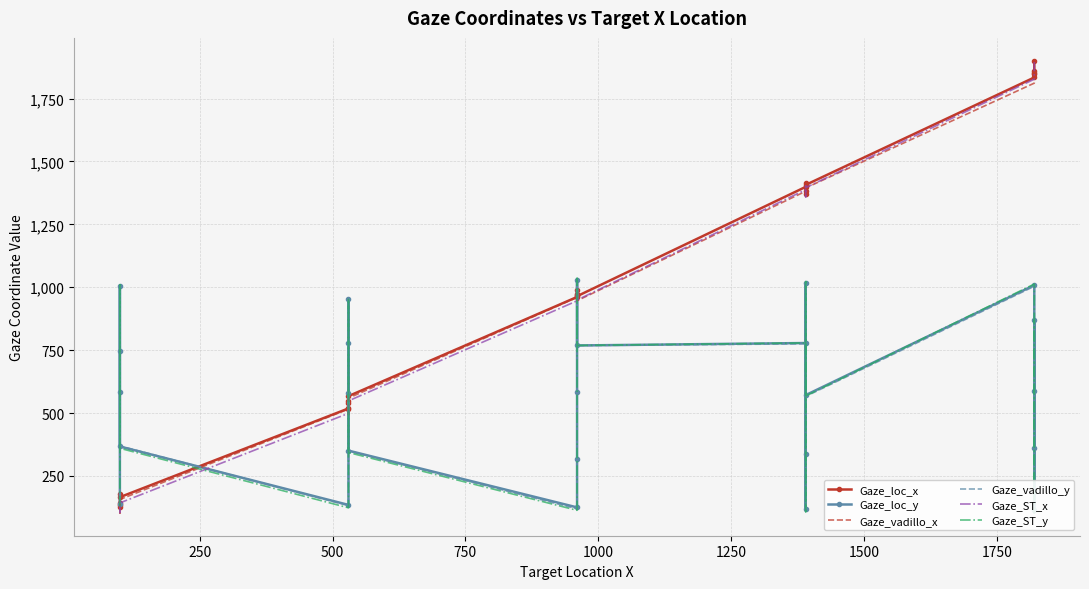

Does the chart have visible grid lines?

Yes